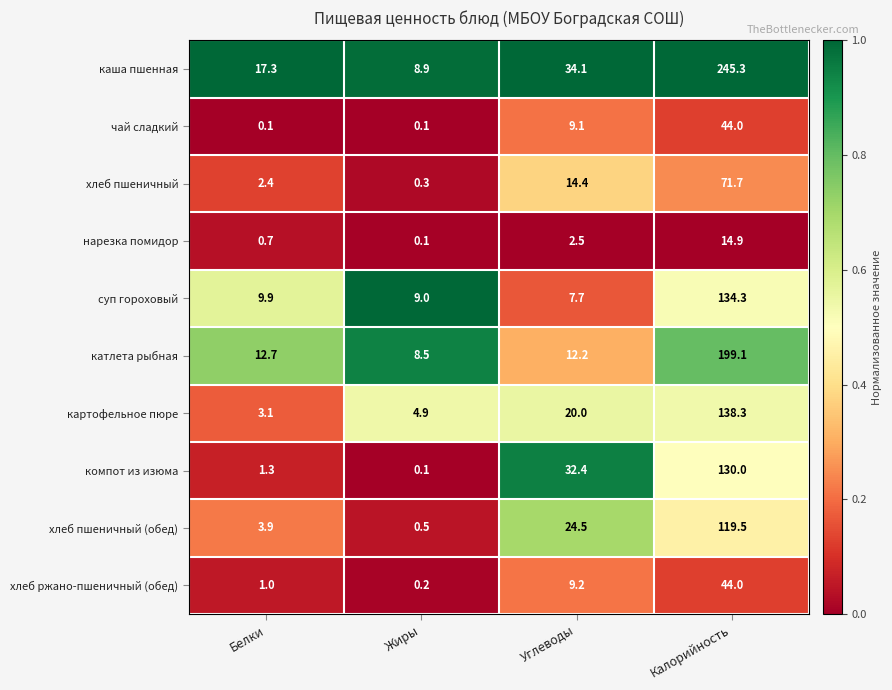

How many series are shown in this chart?

10